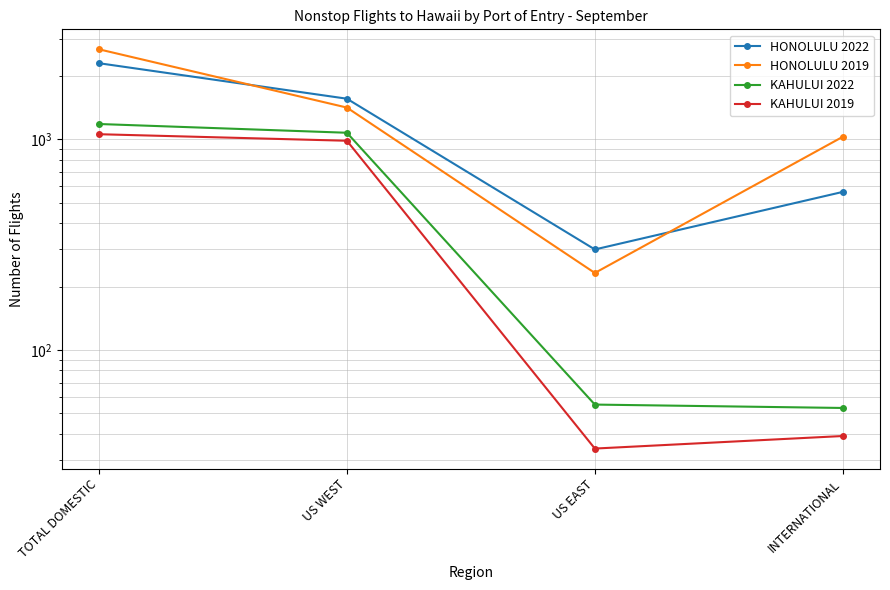

At US EAST, list the series in order from largest to smallest.

HONOLULU 2022, HONOLULU 2019, KAHULUI 2022, KAHULUI 2019